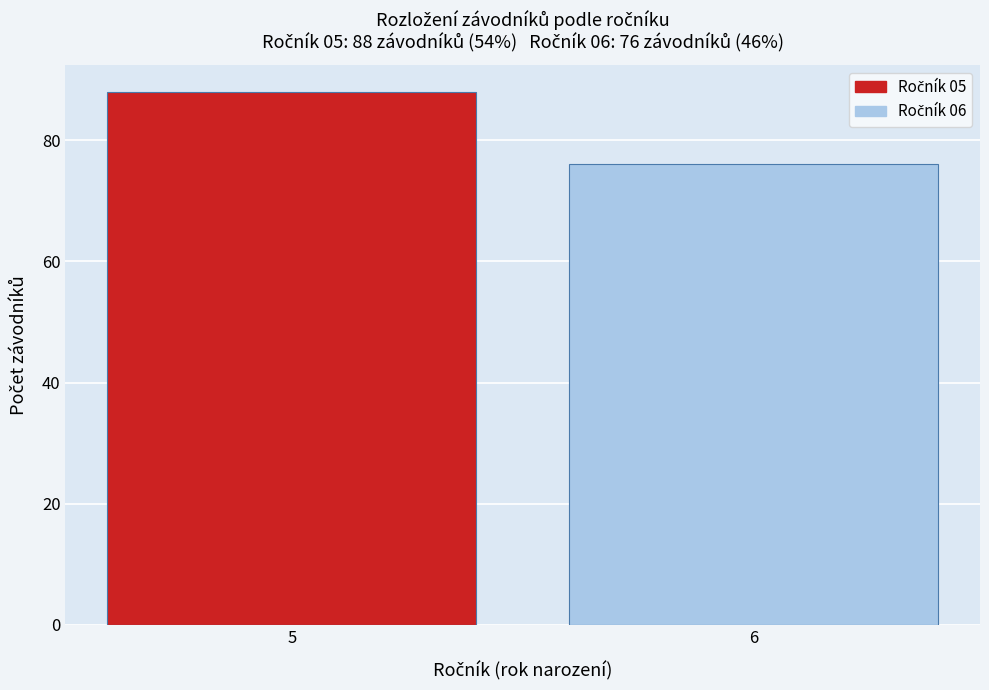

Reading left to right, what are all the values shown in this chart?

88	76